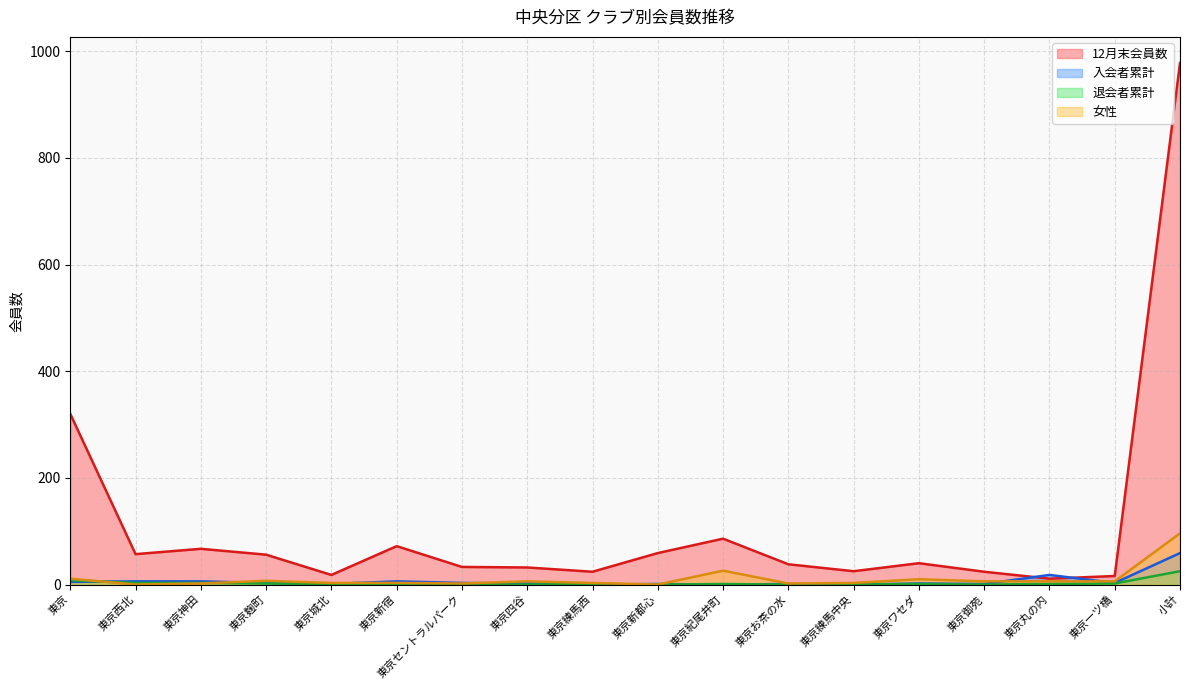

What are all the series names shown in the legend?

12月末会員数, 入会者累計, 退会者累計, 女性